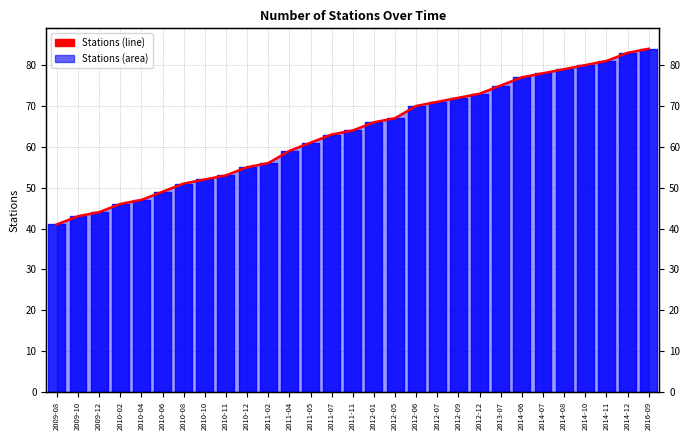

Reading right to left, extract all data points from this chart.

2016-09=84	2014-12=83	2014-11=81	2014-10=80	2014-08=79	2014-07=78	2014-06=77	2013-07=75	2012-12=73	2012-09=72	2012-07=71	2012-06=70	2012-05=67	2012-01=66	2011-11=64	2011-07=63	2011-05=61	2011-04=59	2011-02=56	2010-12=55	2010-11=53	2010-10=52	2010-08=51	2010-06=49	2010-04=47	2010-02=46	2009-12=44	2009-10=43	2009-08=41